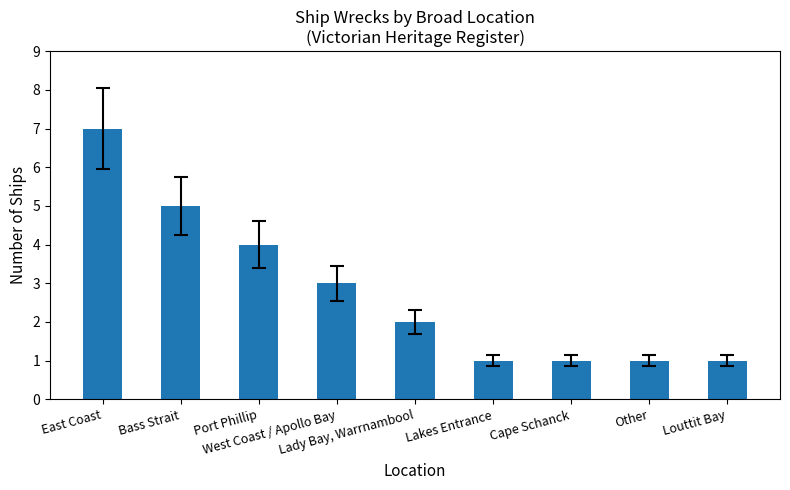

Between Port Phillip and Lakes Entrance, which is larger?

Port Phillip